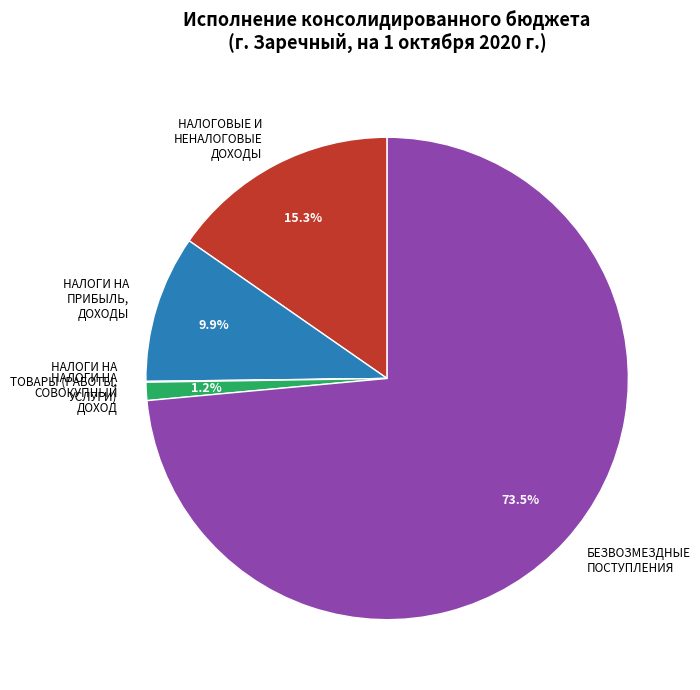

To the nearest percent, what is the difference between the largest and smallest slice percentages?

73%